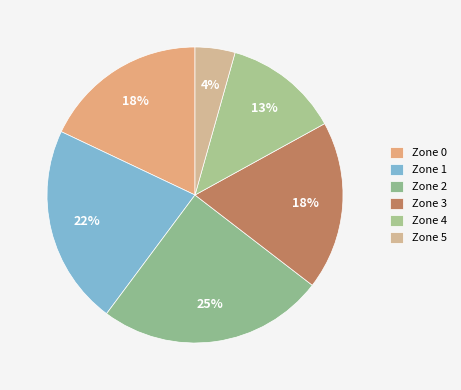

How many slices are in this pie chart?

6